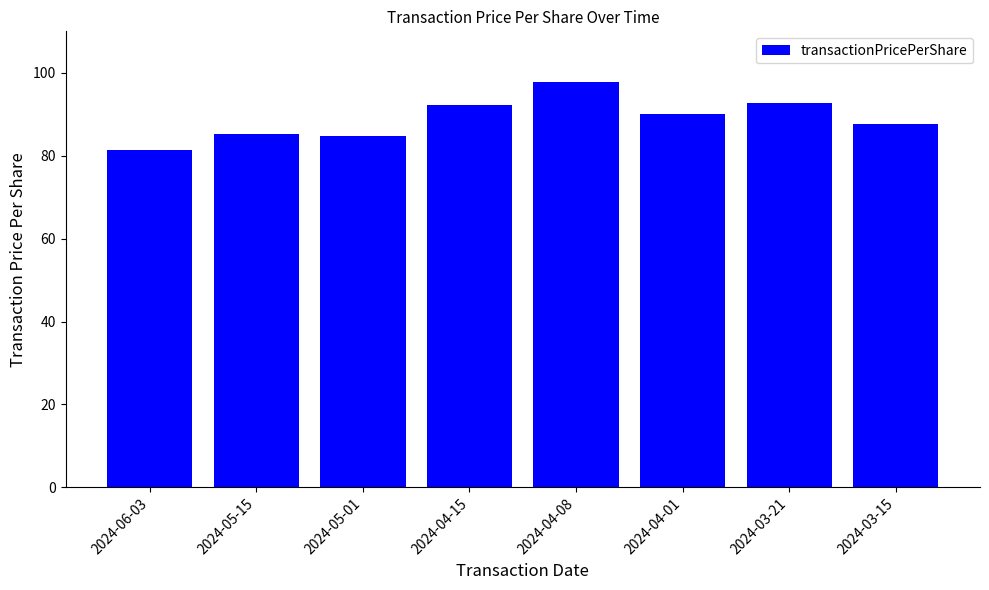

Does the chart contain stacked bars?

No